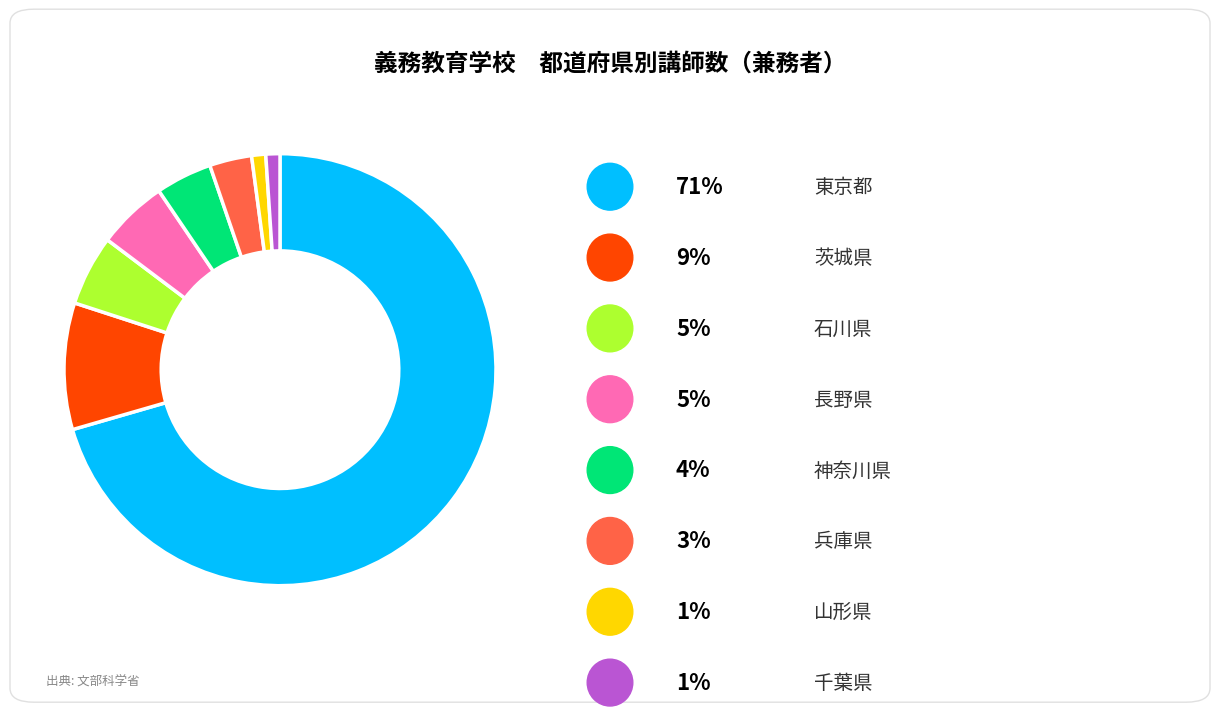

Does any single category account for the majority?

Yes